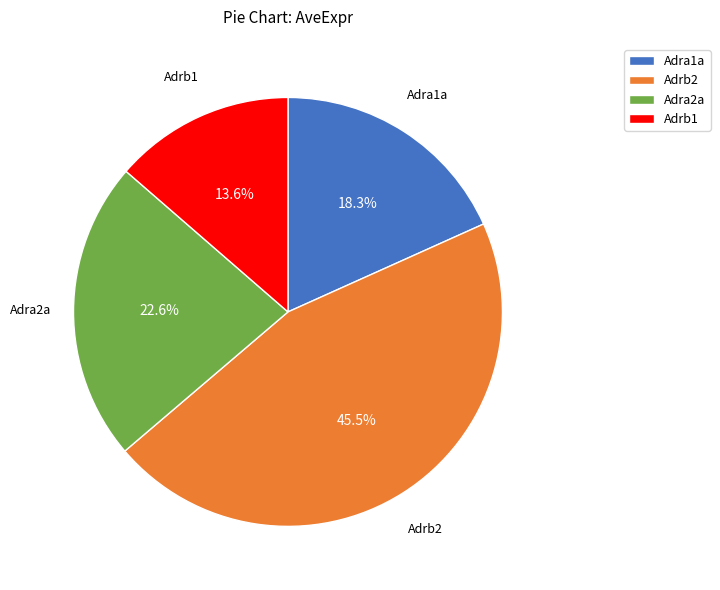

To the nearest percent, what is the difference between the largest and smallest slice percentages?

32%